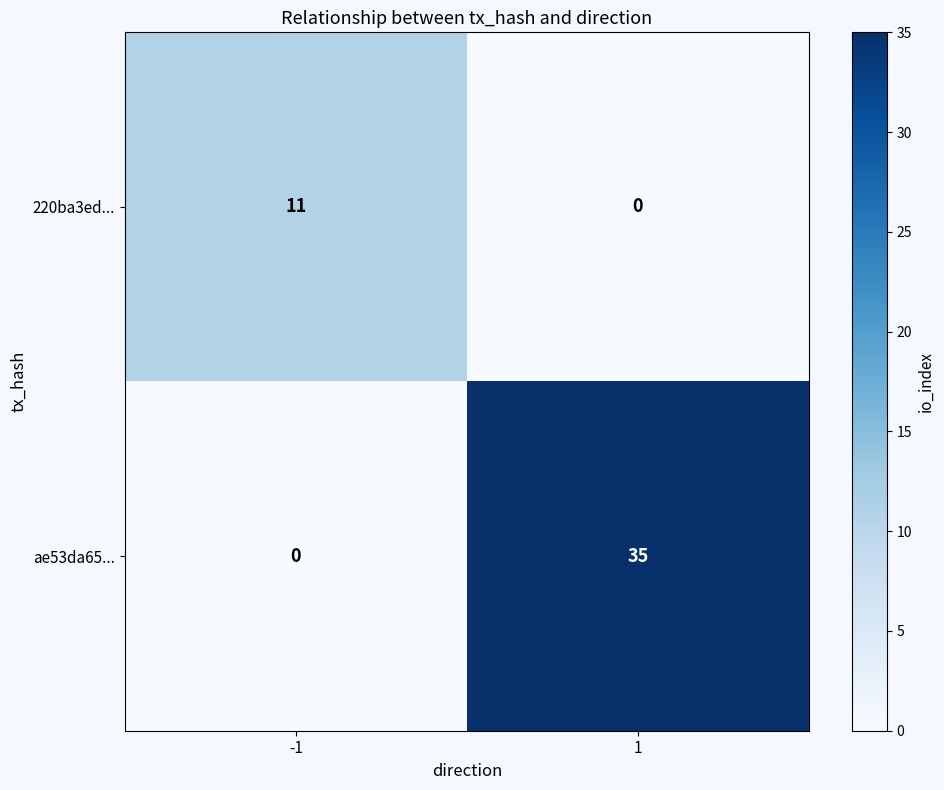

Between -1 and 1, which series saw the biggest shift?

ae53da65...